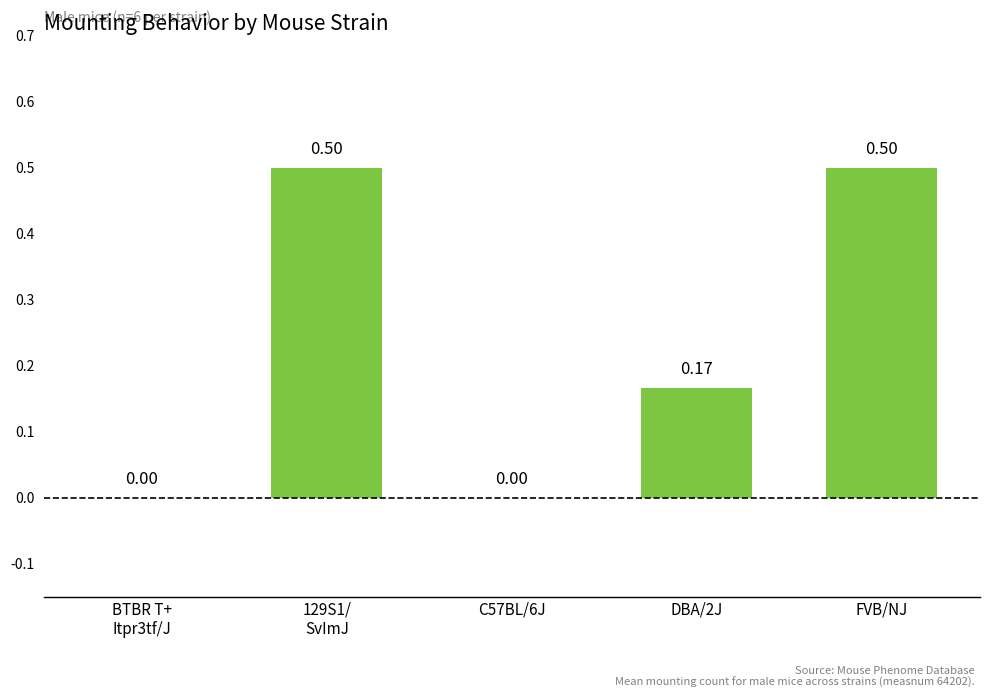

What is the sum of all values?

1.2